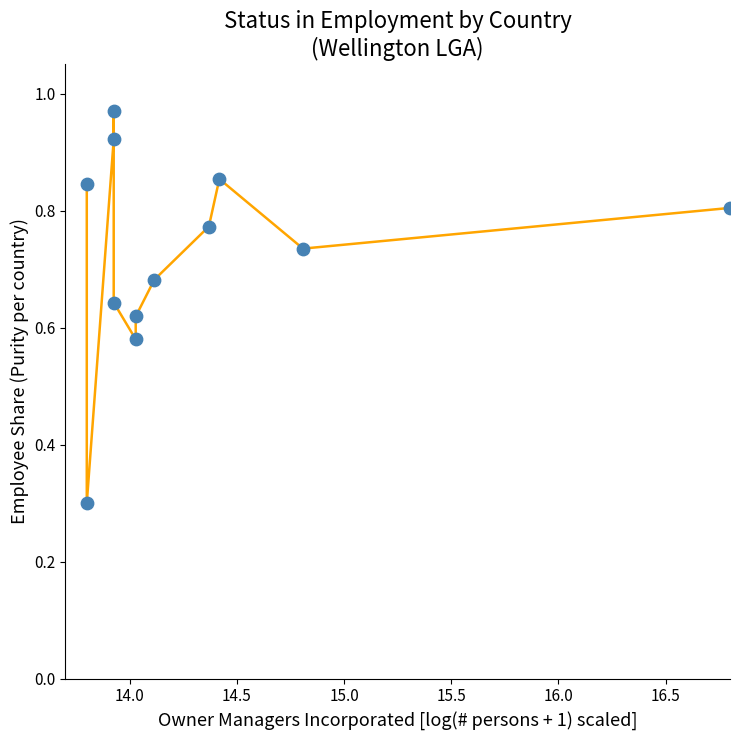

What is the range of X values (max minus min)?

3.0